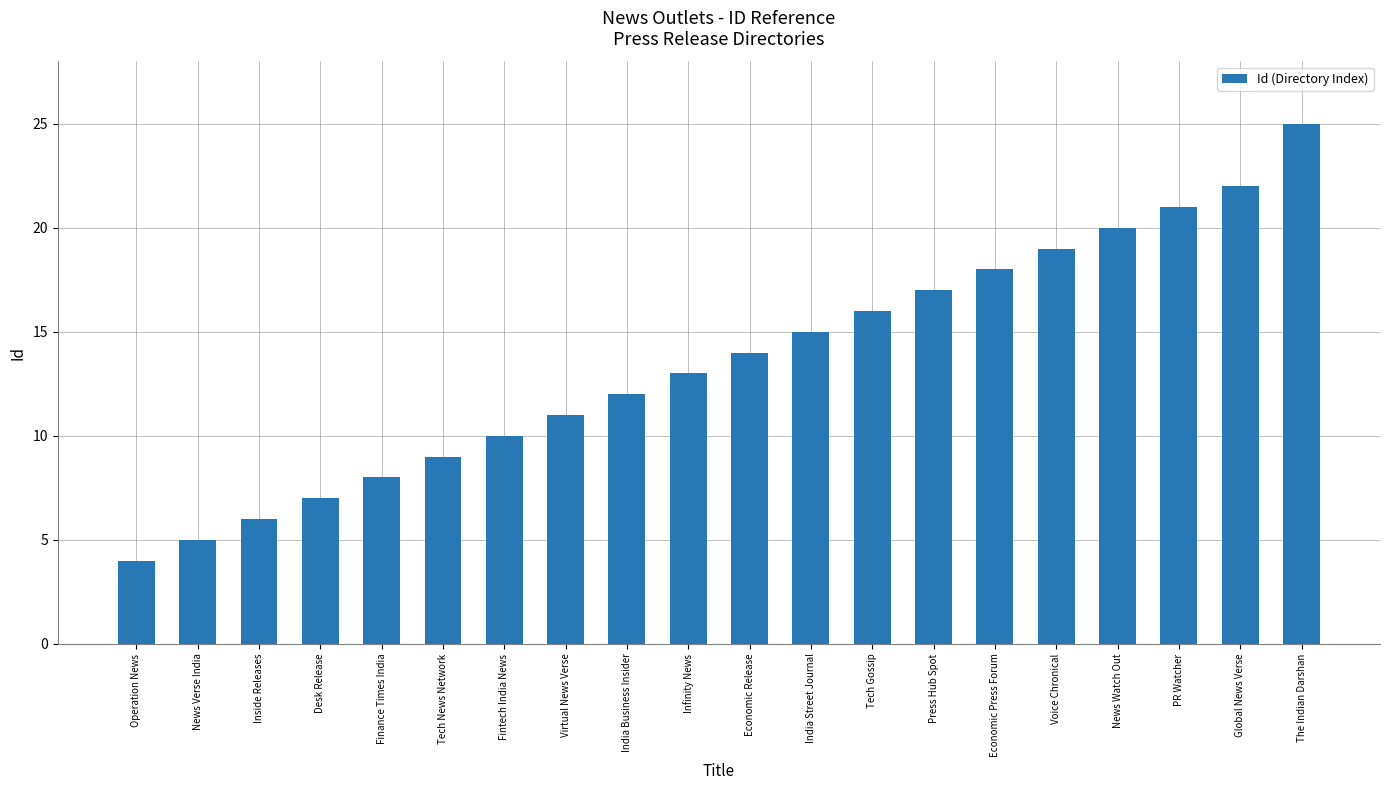

What is the difference between the second highest and second lowest values?

17